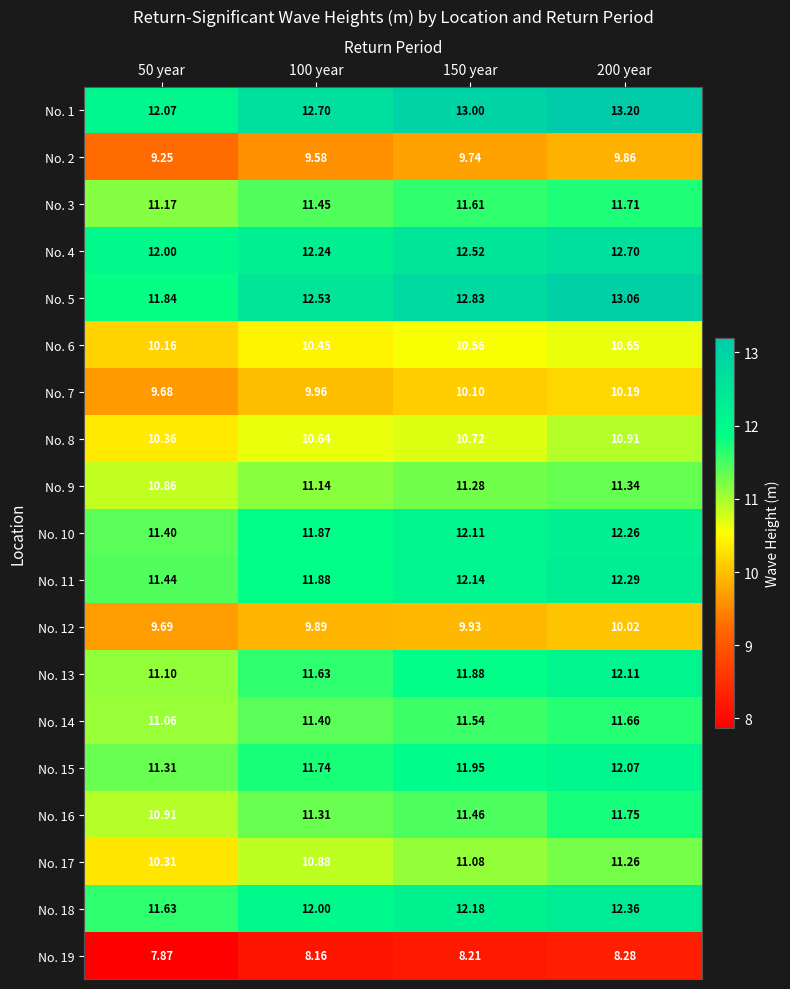

At 150 year, list the series in order from smallest to largest.

No. 19, No. 2, No. 12, No. 7, No. 6, No. 8, No. 17, No. 9, No. 16, No. 14, No. 3, No. 13, No. 15, No. 10, No. 11, No. 18, No. 4, No. 5, No. 1